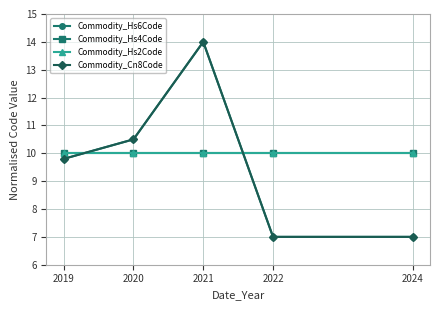

Does the chart have visible grid lines?

Yes